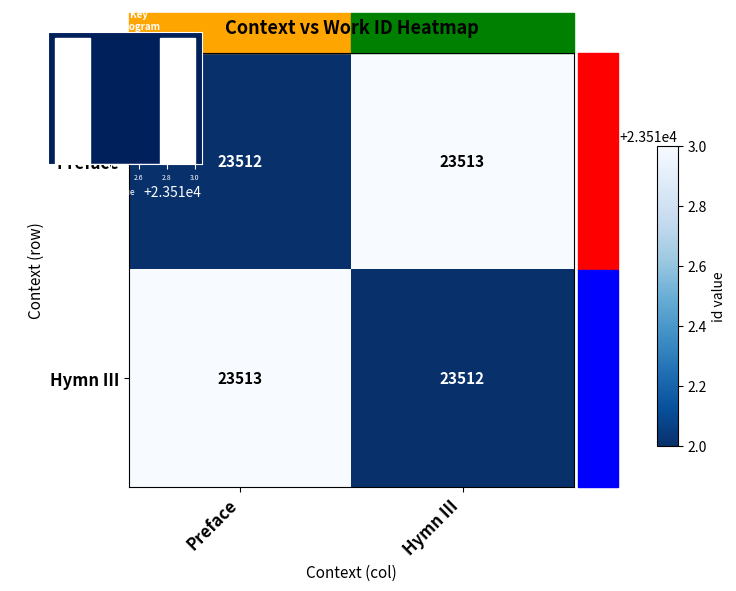

Which series changed the most between Preface and Hymn III?

Preface